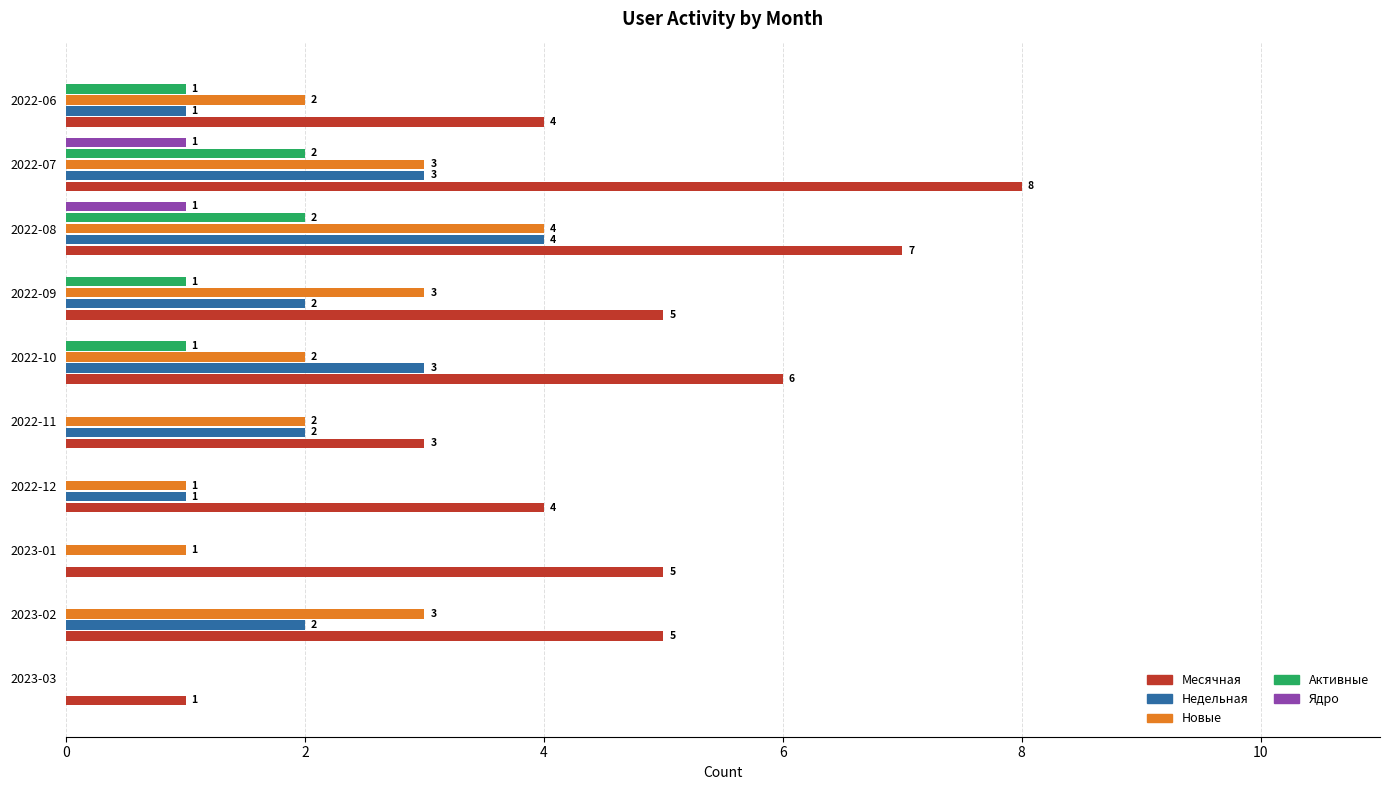

What is the sum of all Новые values?

21